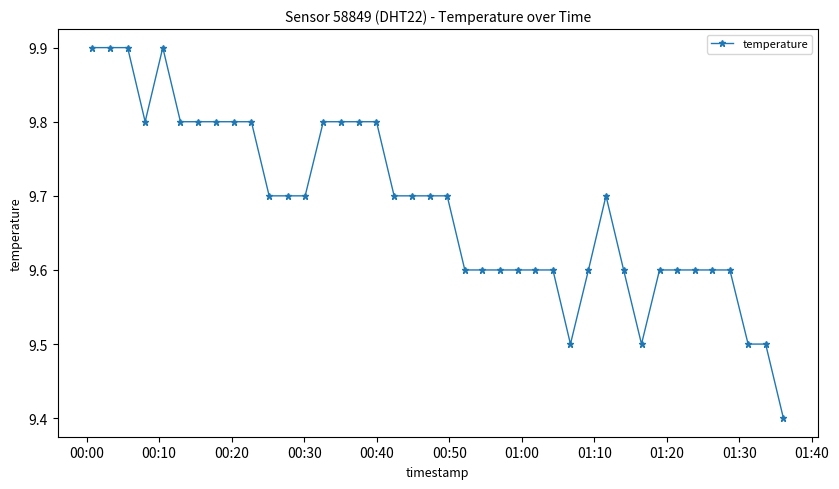

True or false: the data has more than 0 interior local peaks.

True